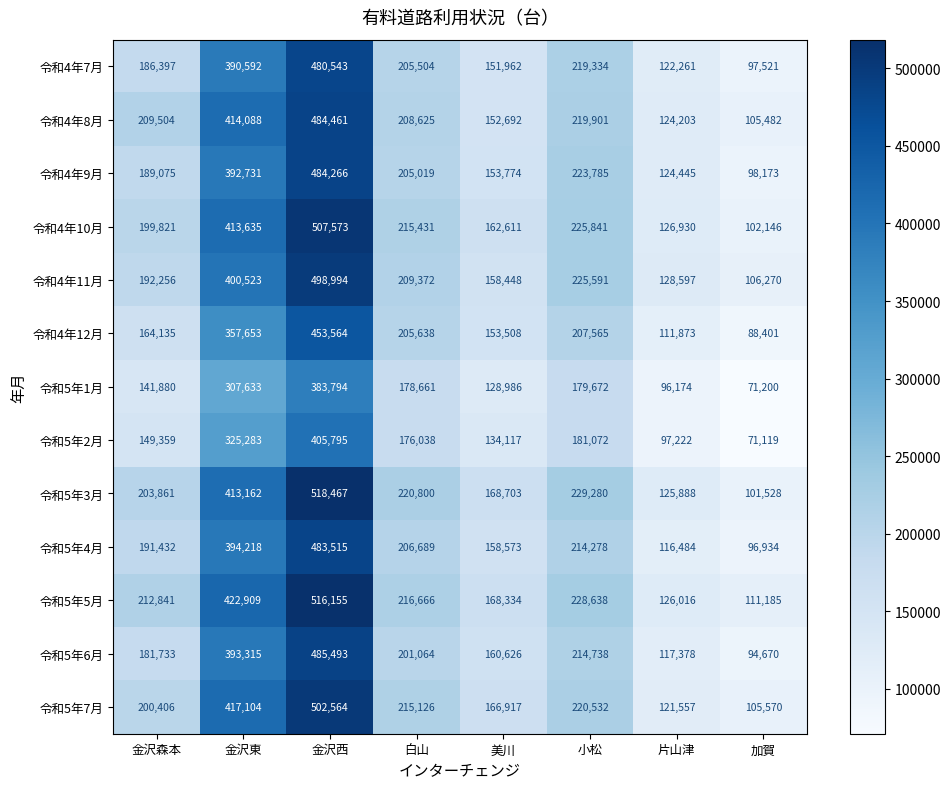

At how many categories does at least one series exceed 112607?

7